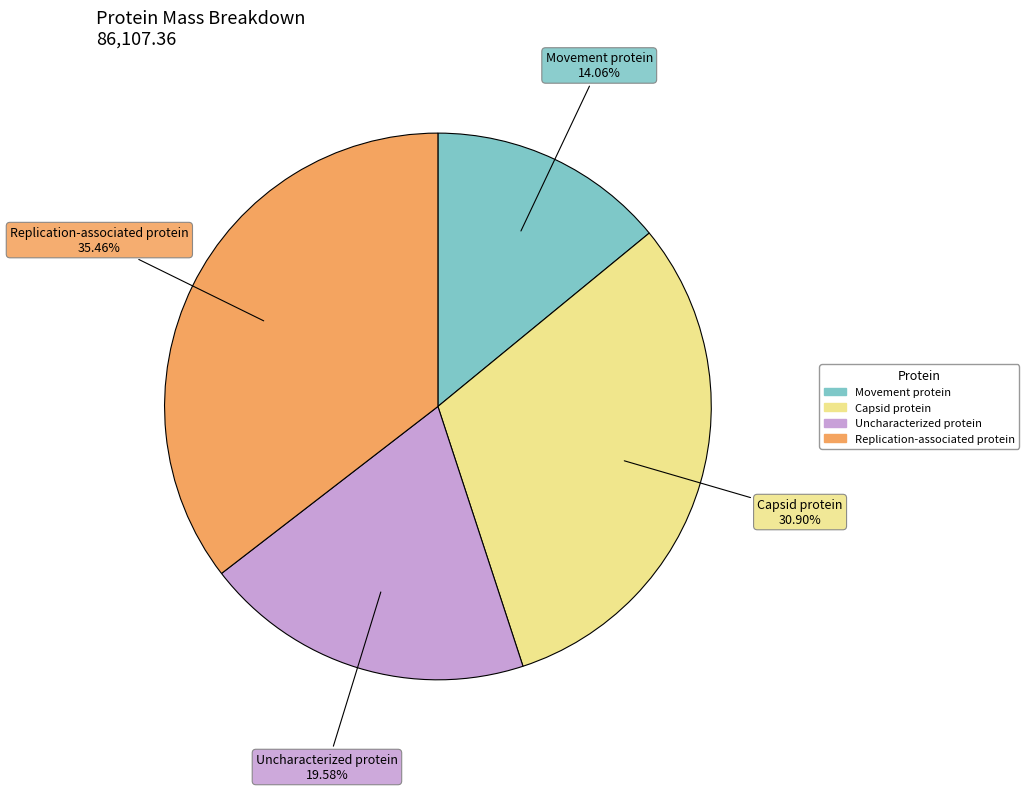

How many slices are in this pie chart?

4